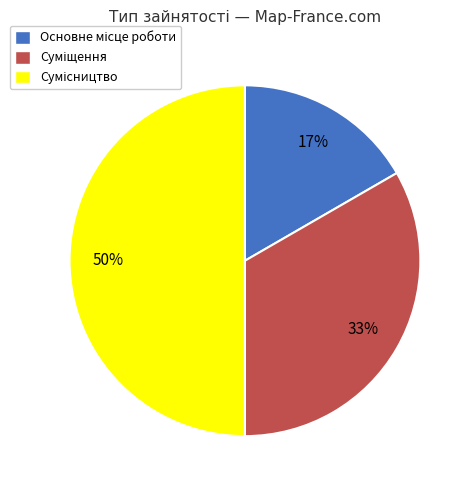

To the nearest percent, what is the average slice percentage?

33%